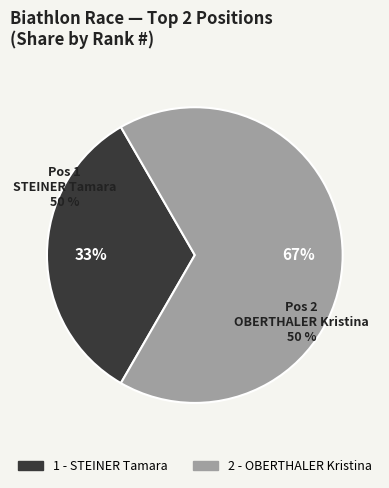

What is the smallest slice in the pie chart?

1 - STEINER Tamara